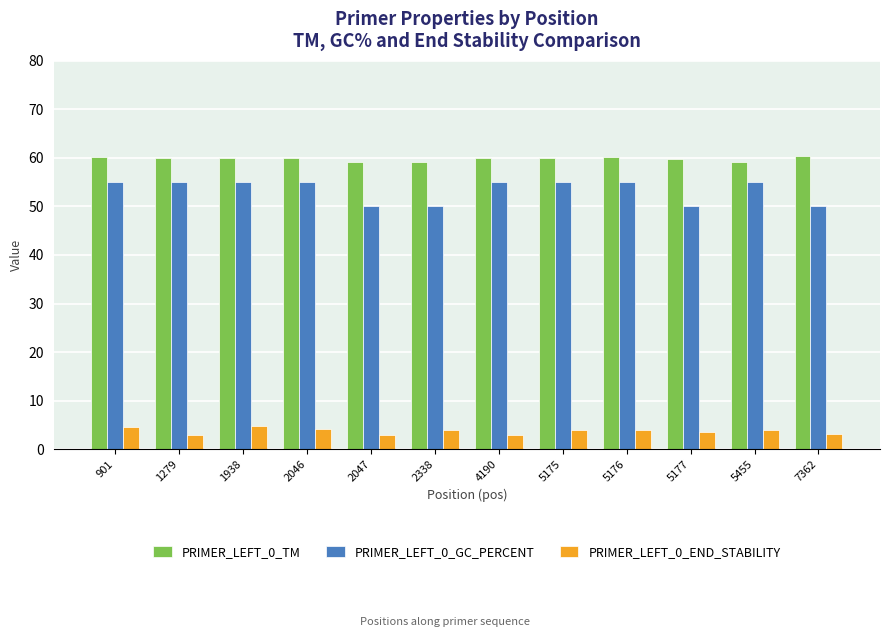

What is the minimum value for PRIMER_LEFT_0_TM?

59.1